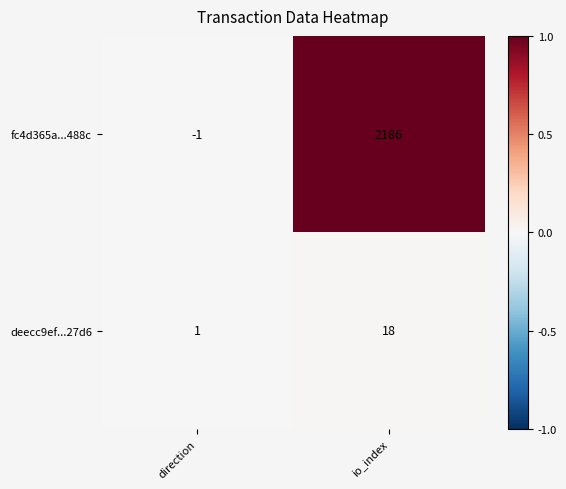

List the series in order of their peak value, lowest first.

deecc9ef...27d6, fc4d365a...488c